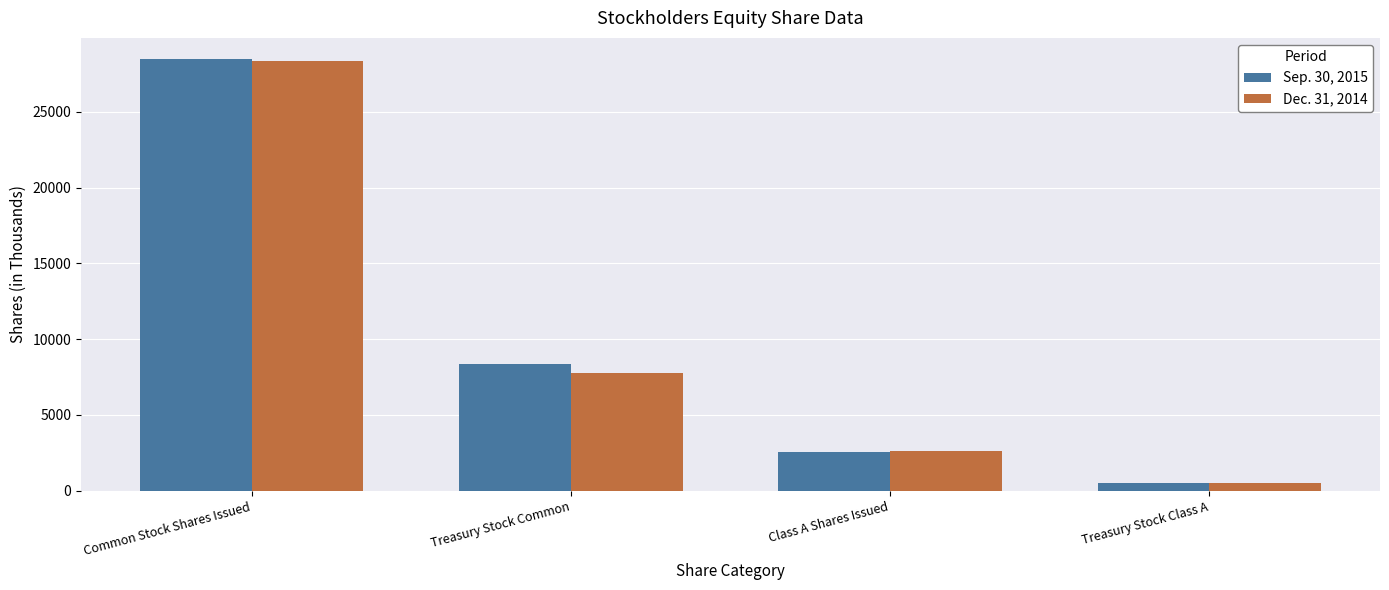

What is the sum of all Dec. 31, 2014 values?

39211